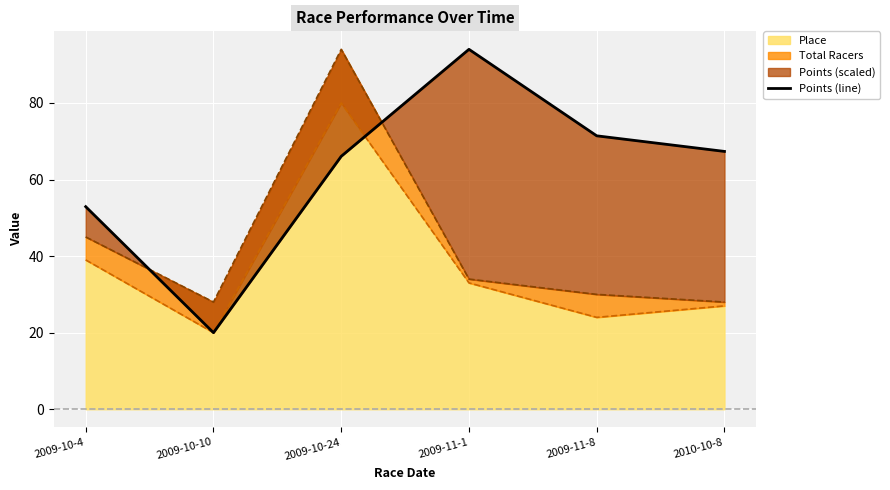

What is the highest value of the Place series?

80